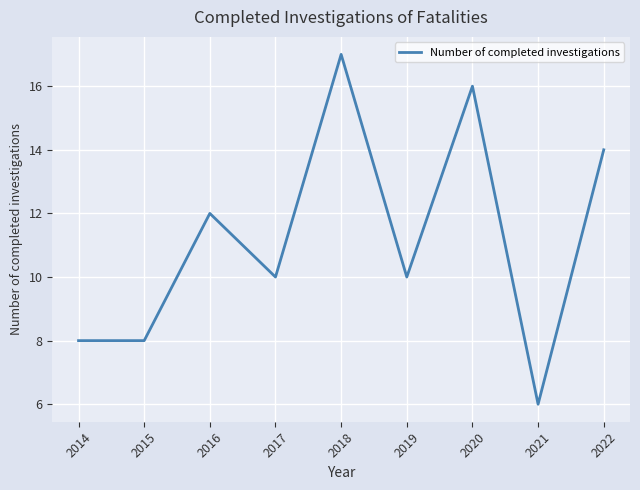

What is the maximum value shown in the chart?

17